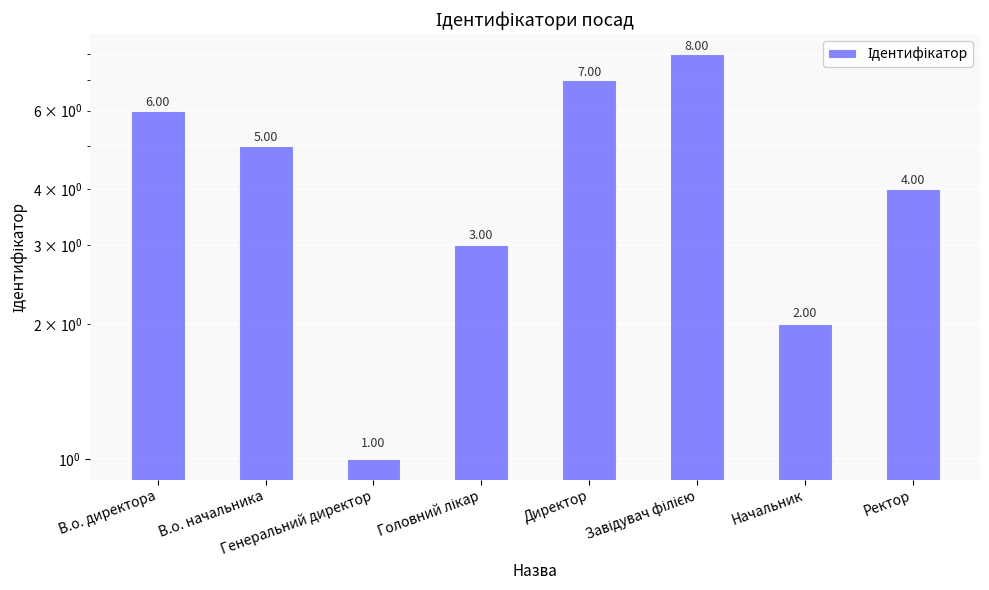

What is the average value?

4